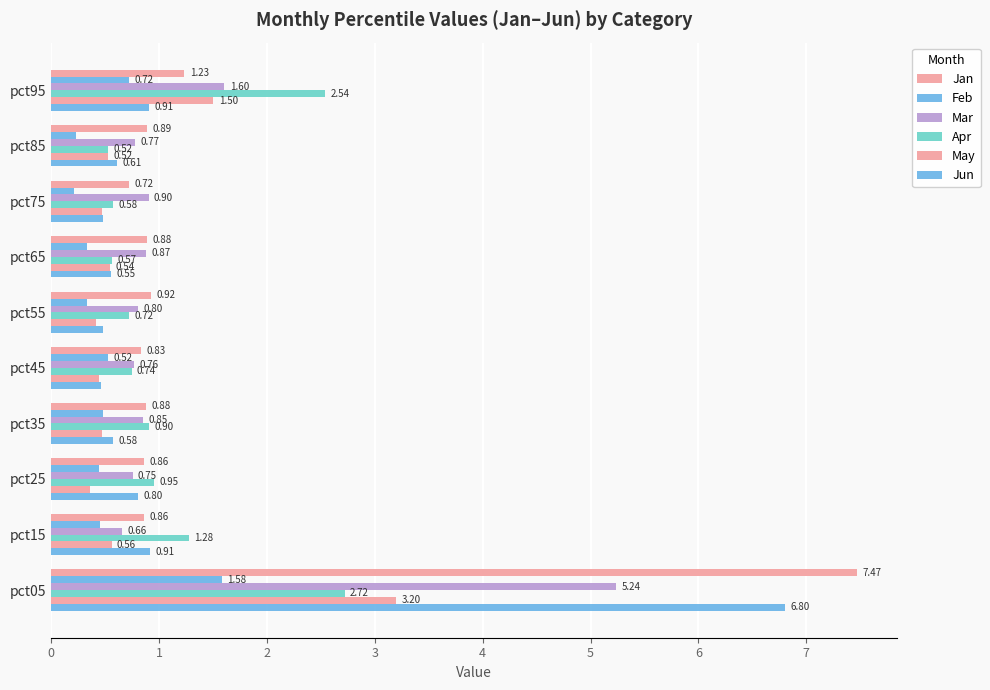

What is the difference between the maximum and minimum values in the Jan series?

6.7